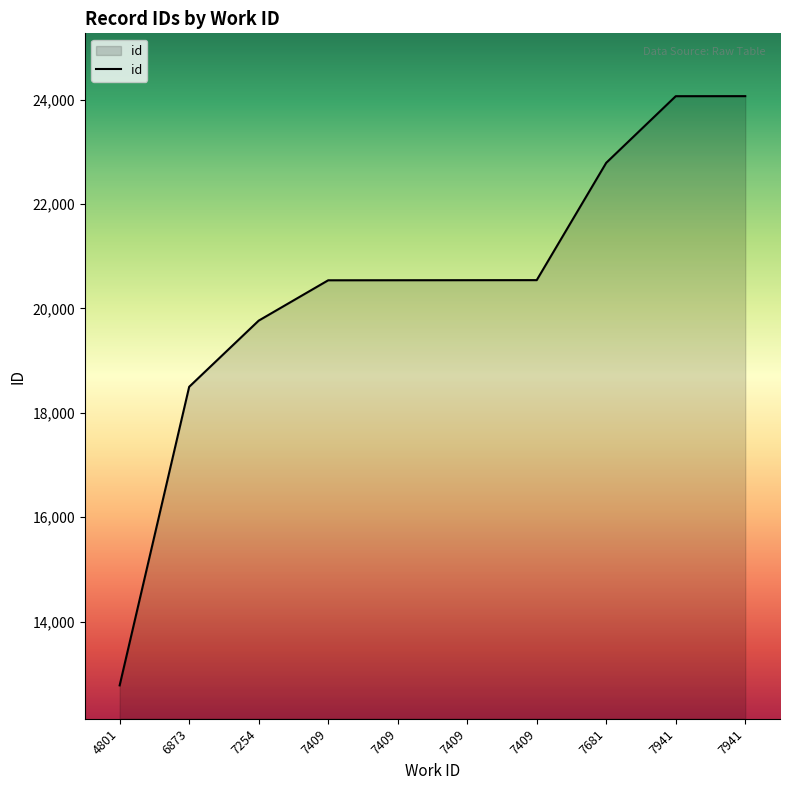

Does the chart have visible grid lines?

No